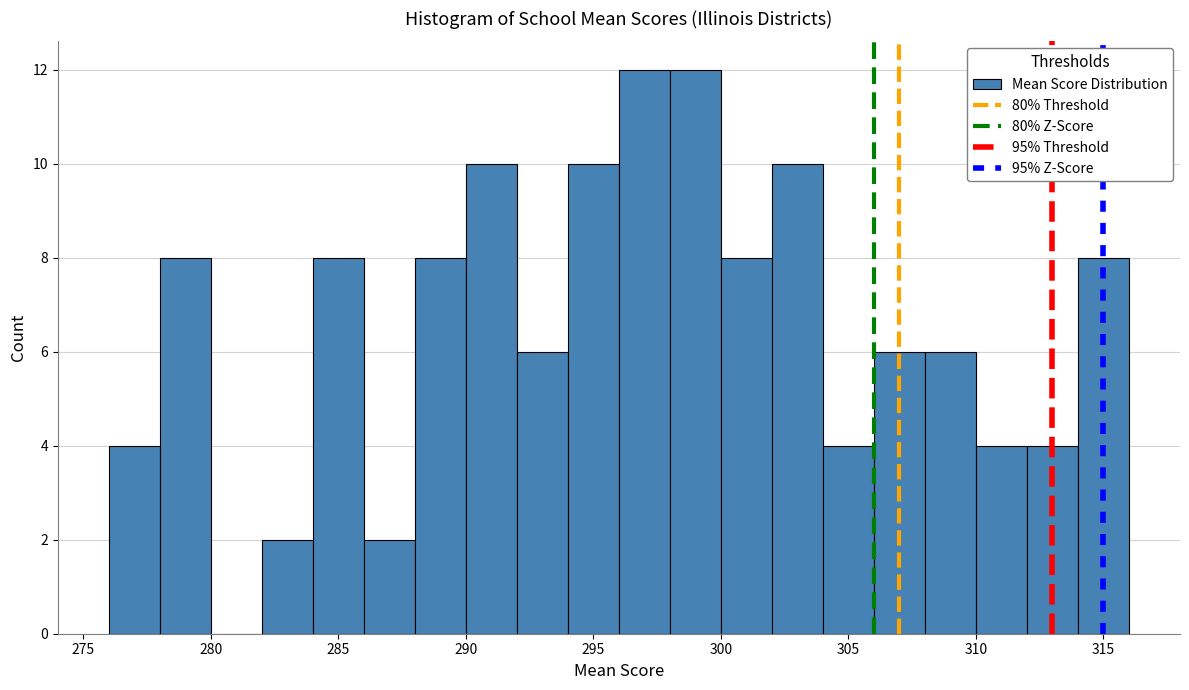

Reading left to right, list every bar in this chart as the range it spans on the x-axis followed by its height. The values are not printed on the chart, so give them approximately, as read against the axis.

276 to 278: 4
278 to 280: 8
280 to 282: 0
282 to 284: 2
284 to 286: 8
286 to 288: 2
288 to 290: 8
290 to 292: 10
292 to 294: 6
294 to 296: 10
296 to 298: 12
298 to 300: 12
300 to 302: 8
302 to 304: 10
304 to 306: 4
306 to 308: 6
308 to 310: 6
310 to 312: 4
312 to 314: 4
314 to 316: 8